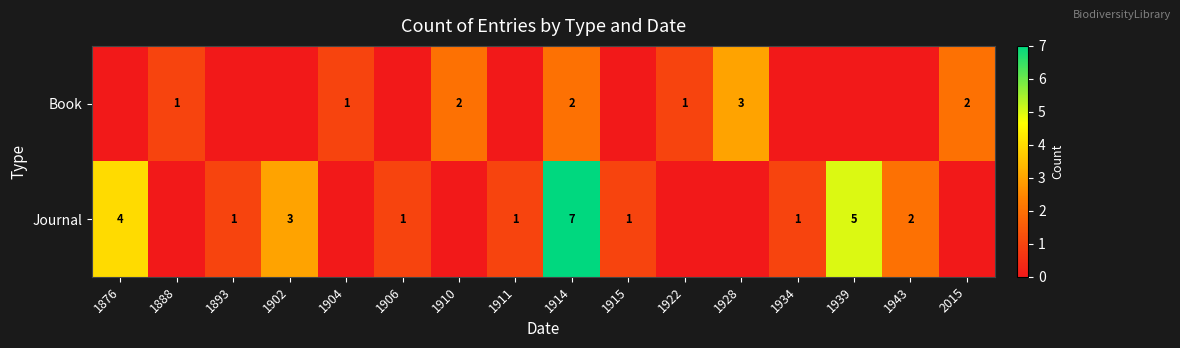

Is the value of Journal at 1915 greater than the value of Book at 1928?

No